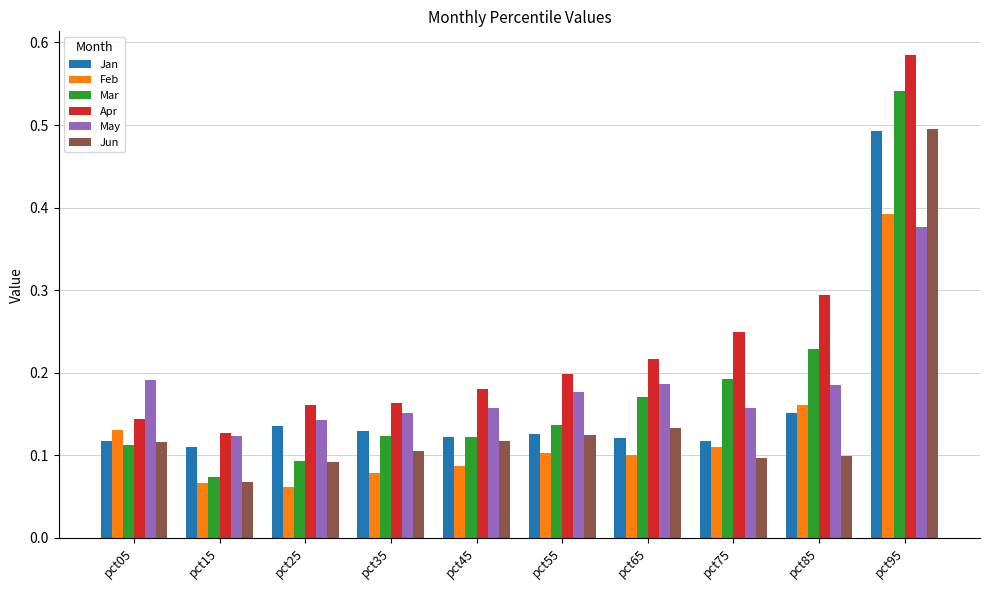

The value of Feb at pct45 is 0.1. True or false?

True